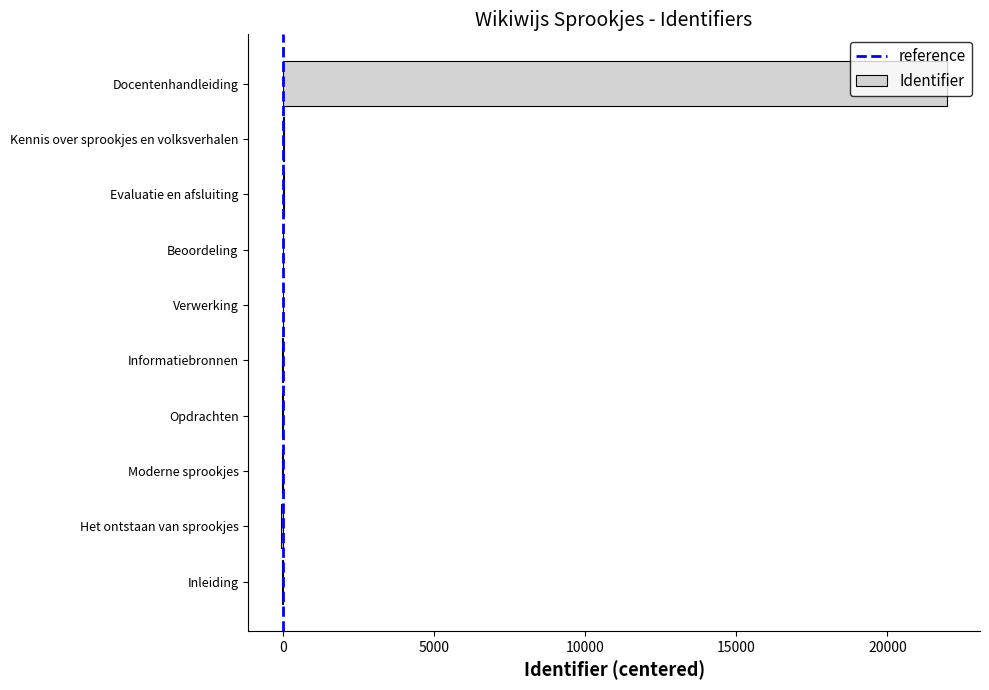

The chart shows a value of 21960 at Docentenhandleiding. True or false?

True